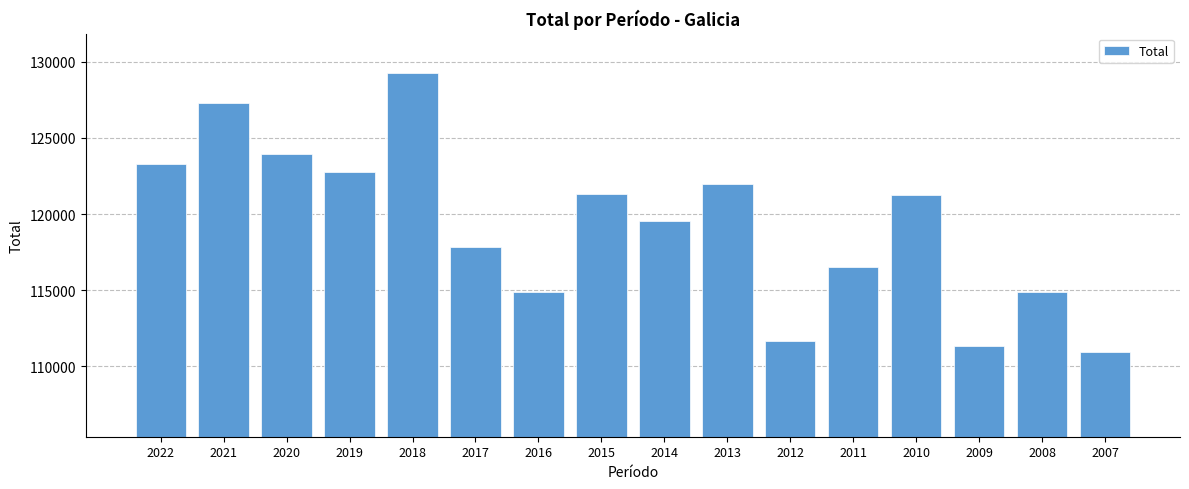

How many data points does each series have?

16